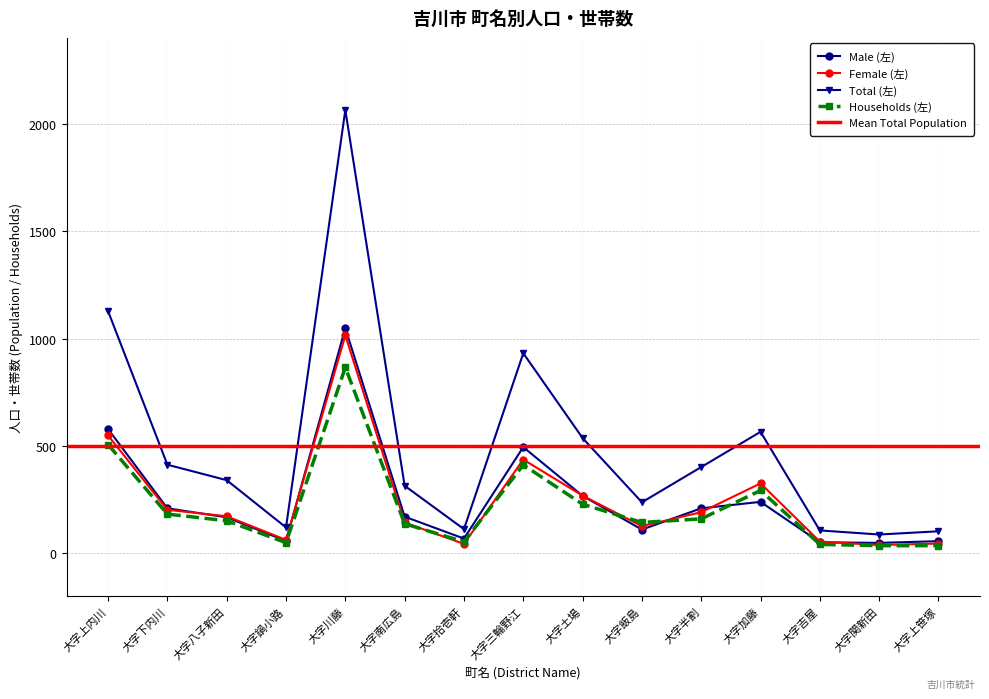

At which category does Male (左) reach its first local valley?

大字鍋小路